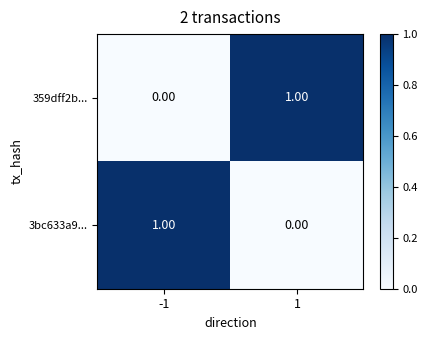

How many series are shown in this chart?

2